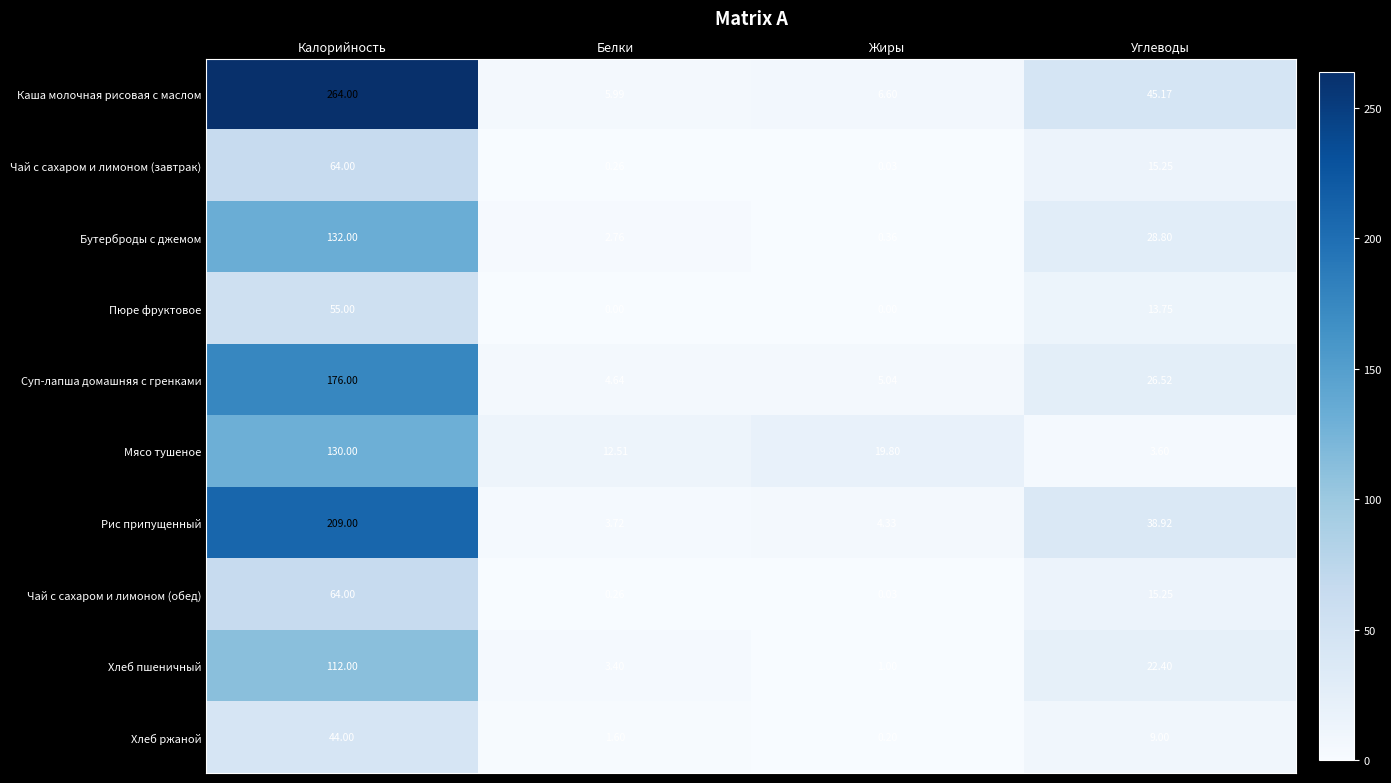

Is the value of Каша молочная рисовая с маслом at Белки greater than the value of Бутерброды с джемом at Жиры?

Yes